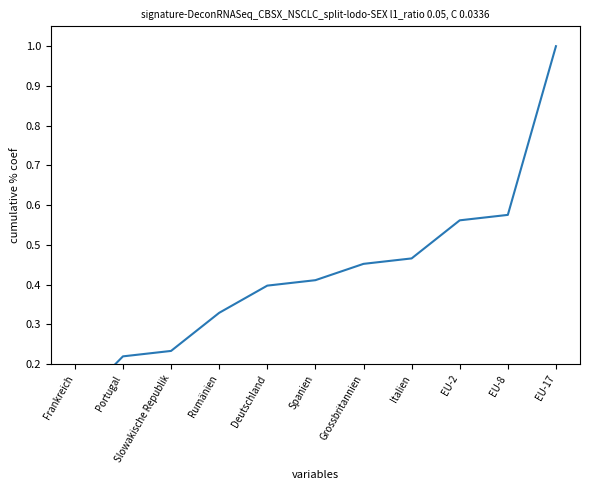

Is it true that the value at Italien is 0.5?

True